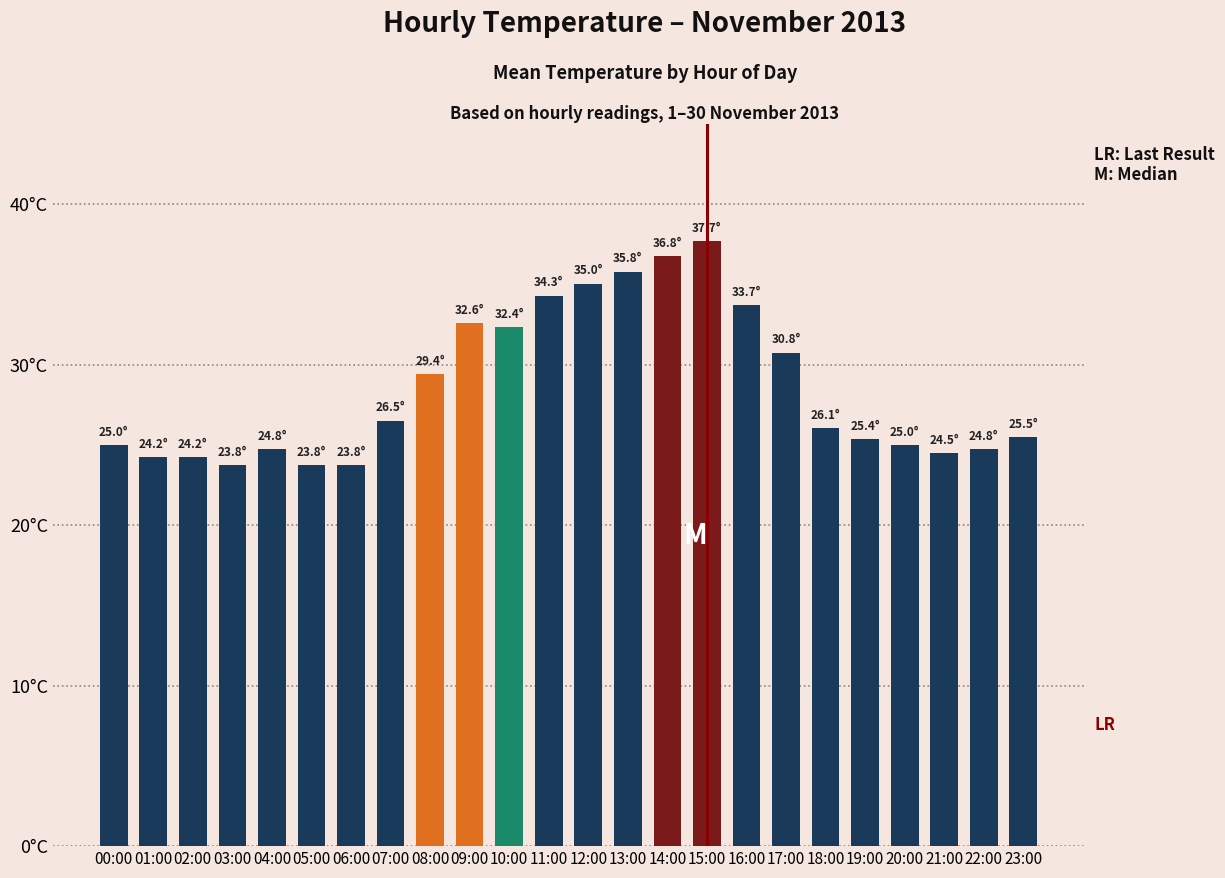

Is it true that the value at 15:00 is 50.7?

False